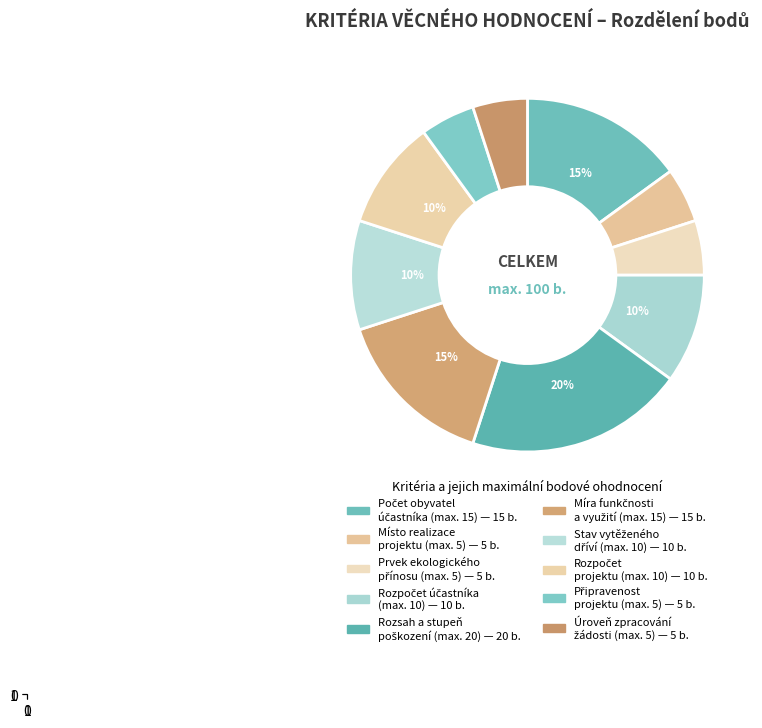

How many slices are in this pie chart?

10